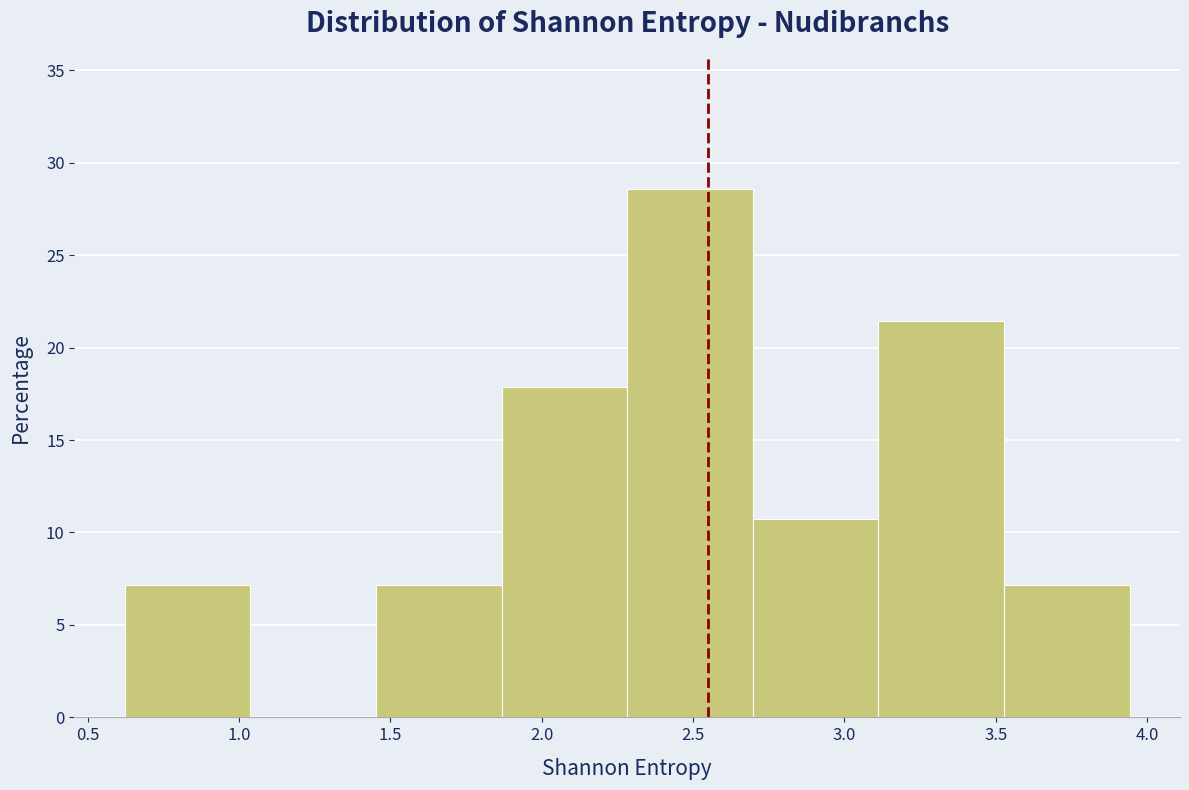

What is the height of the bar covering 0.60 to 1.05 on the x-axis? Neither the bar edges nor the heights are printed on the chart, so give them approximately, as read against the axes.

7.0